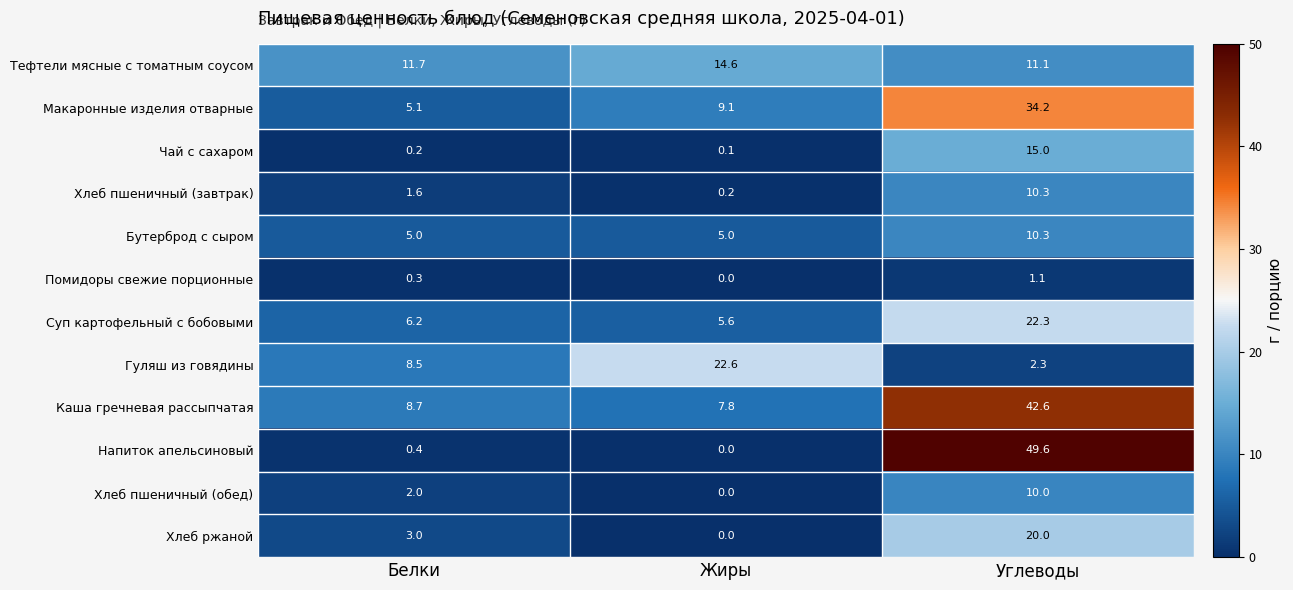

What is the average value of the Чай с сахаром series?

5.1